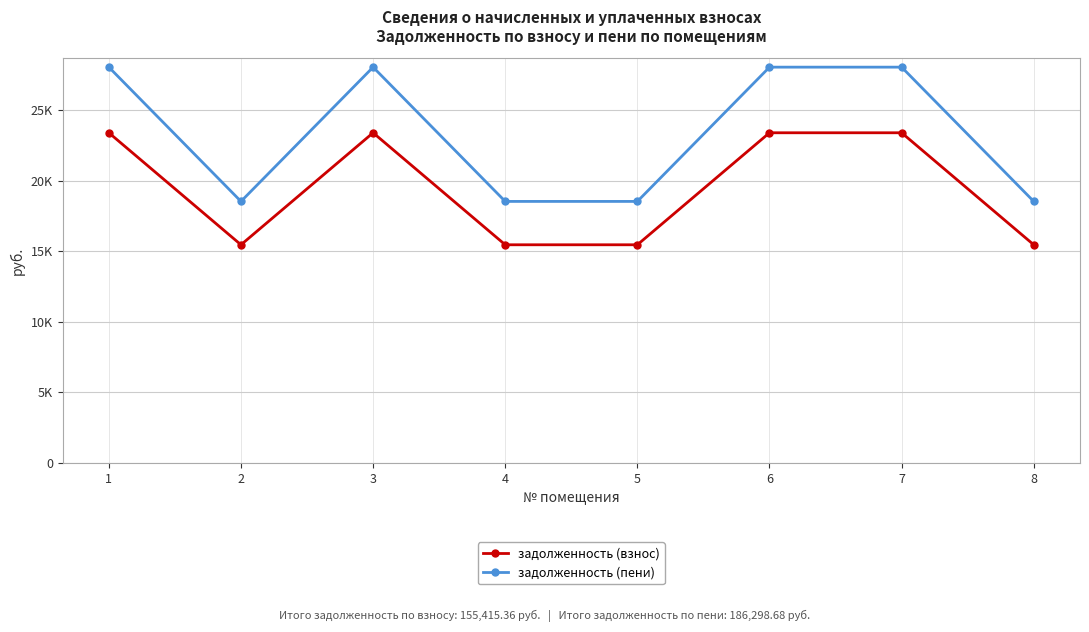

Reading left to right, list all the values displayed in this chart.

задолженность (взнос): 1=23394.5	2=15459.4	3=23394.5	4=15459.4	5=15459.4	6=23394.5	7=23394.5	8=15459.4
задолженность (пени): 1=28043.3	2=18531.3	3=28043.3	4=18531.3	5=18531.3	6=28043.3	7=28043.3	8=18531.3